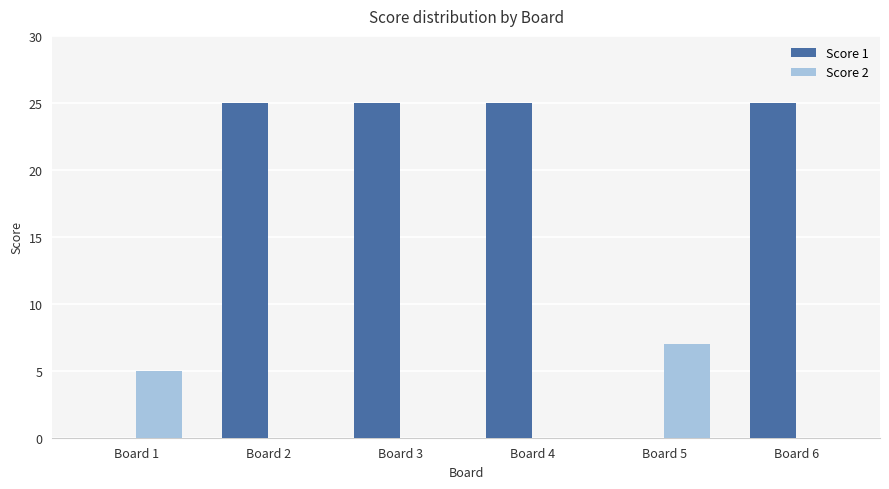

What is the maximum value for Score 1?

25